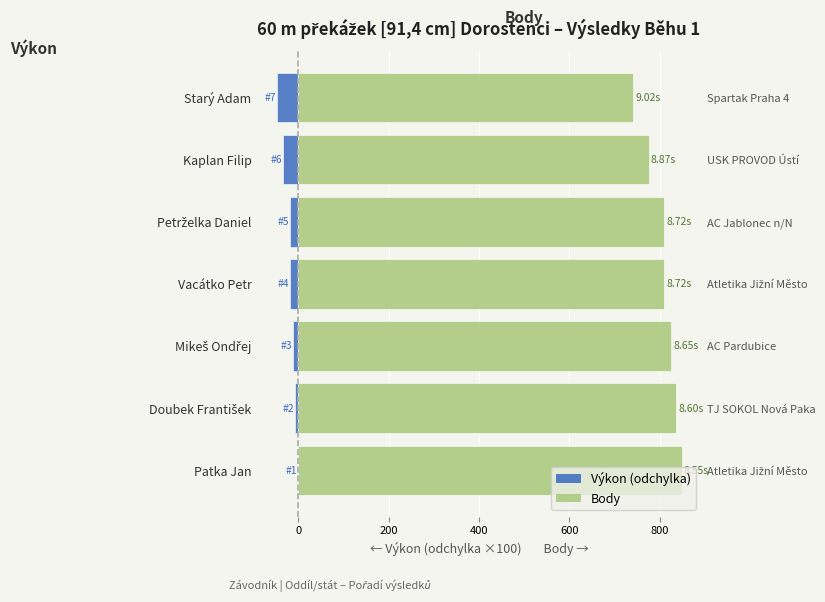

List the series in order of their peak value, highest first.

Body, Výkon (odchylka)